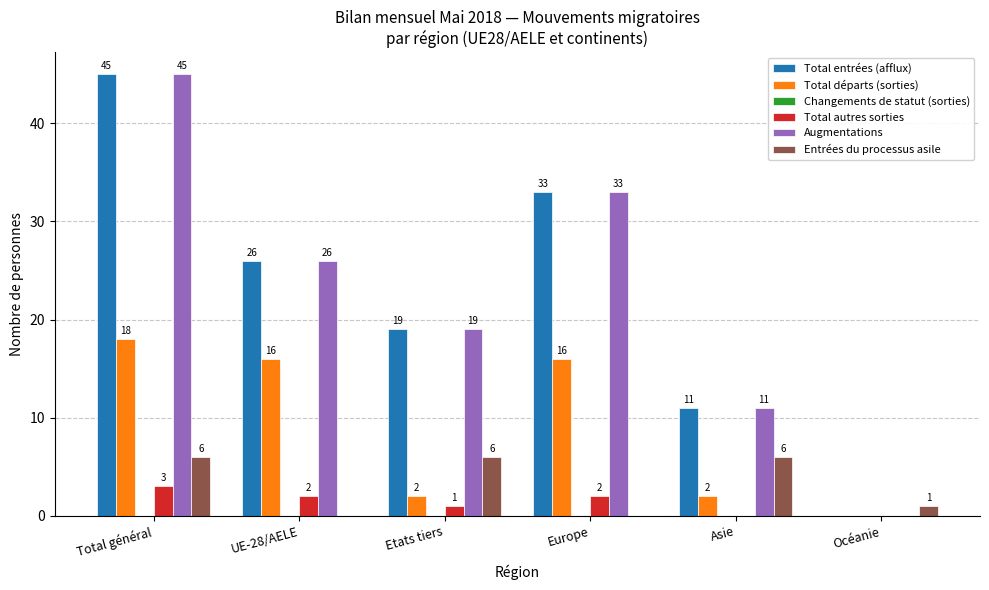

Is it true that Total départs (sorties) equals 2 at Asie?

True